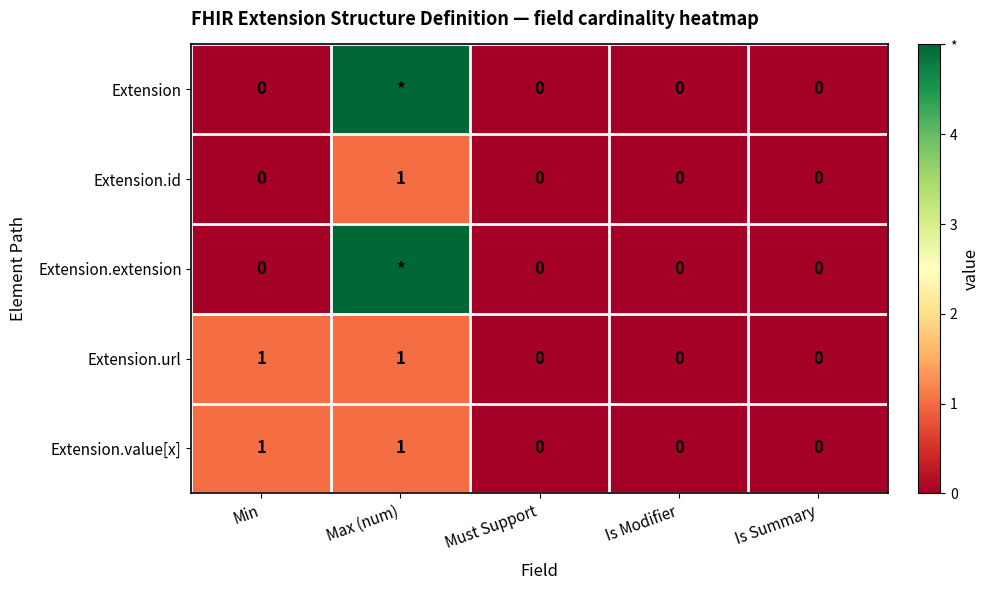

Is the value of Extension.value[x] at Is Modifier greater than the value of Extension.url at Max (num)?

No